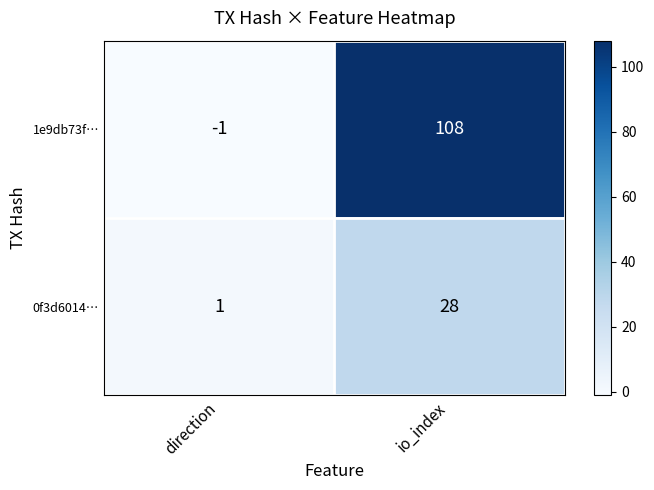

What is the total value across all series at io_index?

136